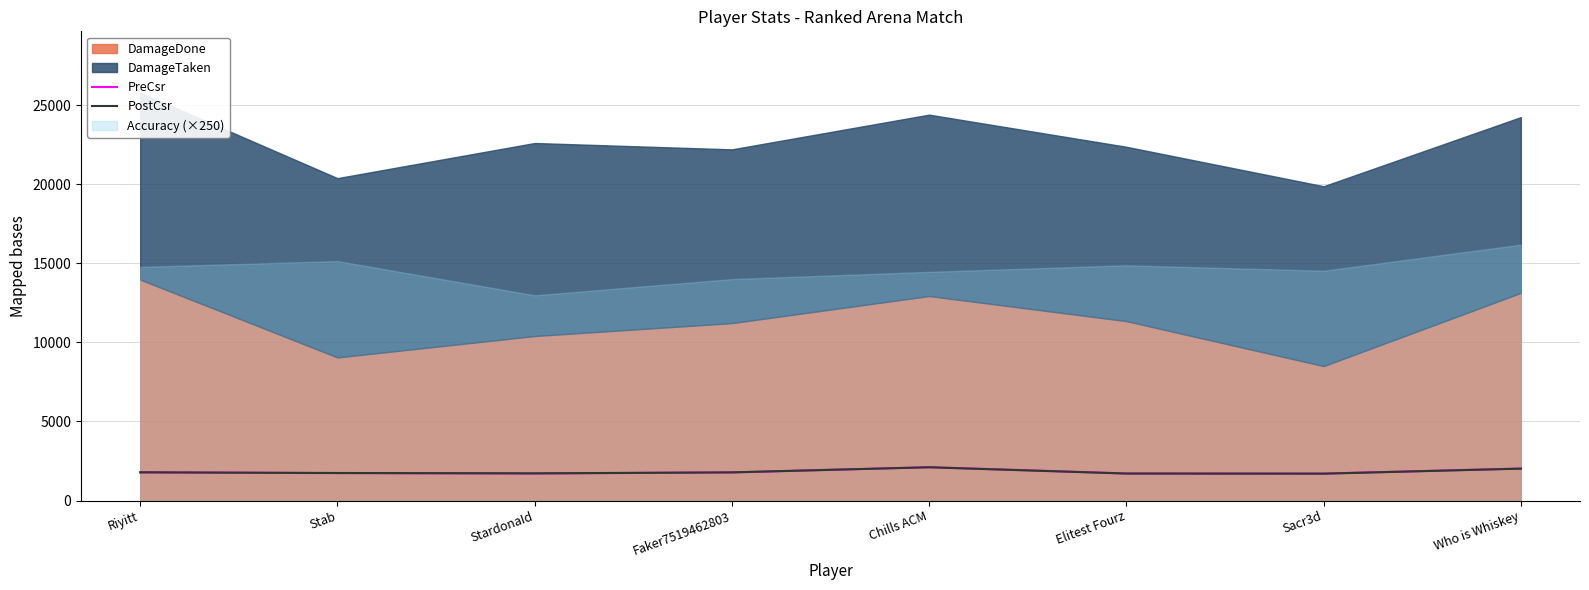

Is the value of PreCsr at Sacr3d greater than the value of PostCsr at Chills ACM?

No